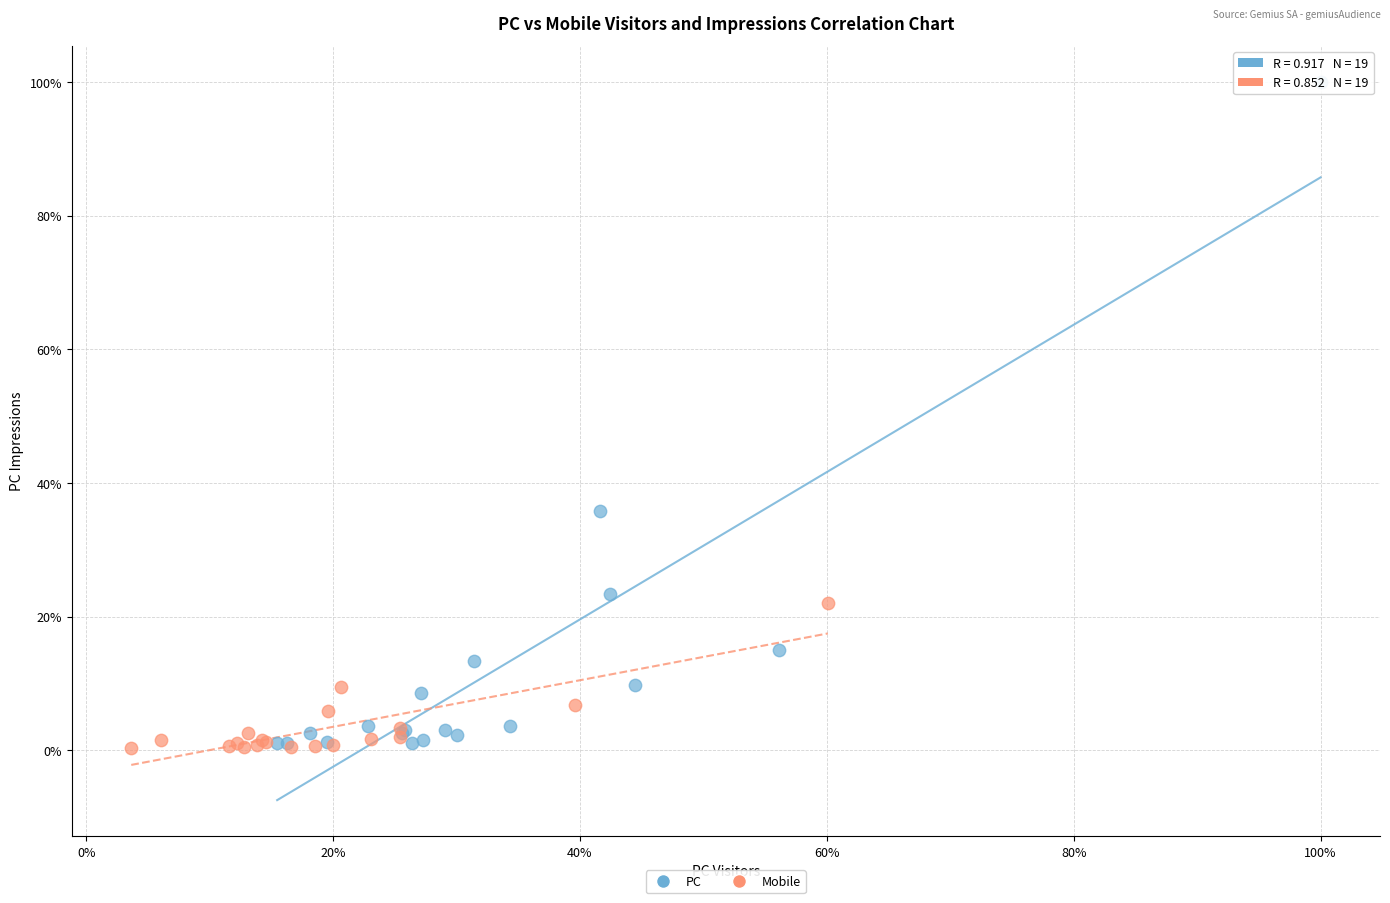

Which series reaches the maximum Y coordinate?

PC